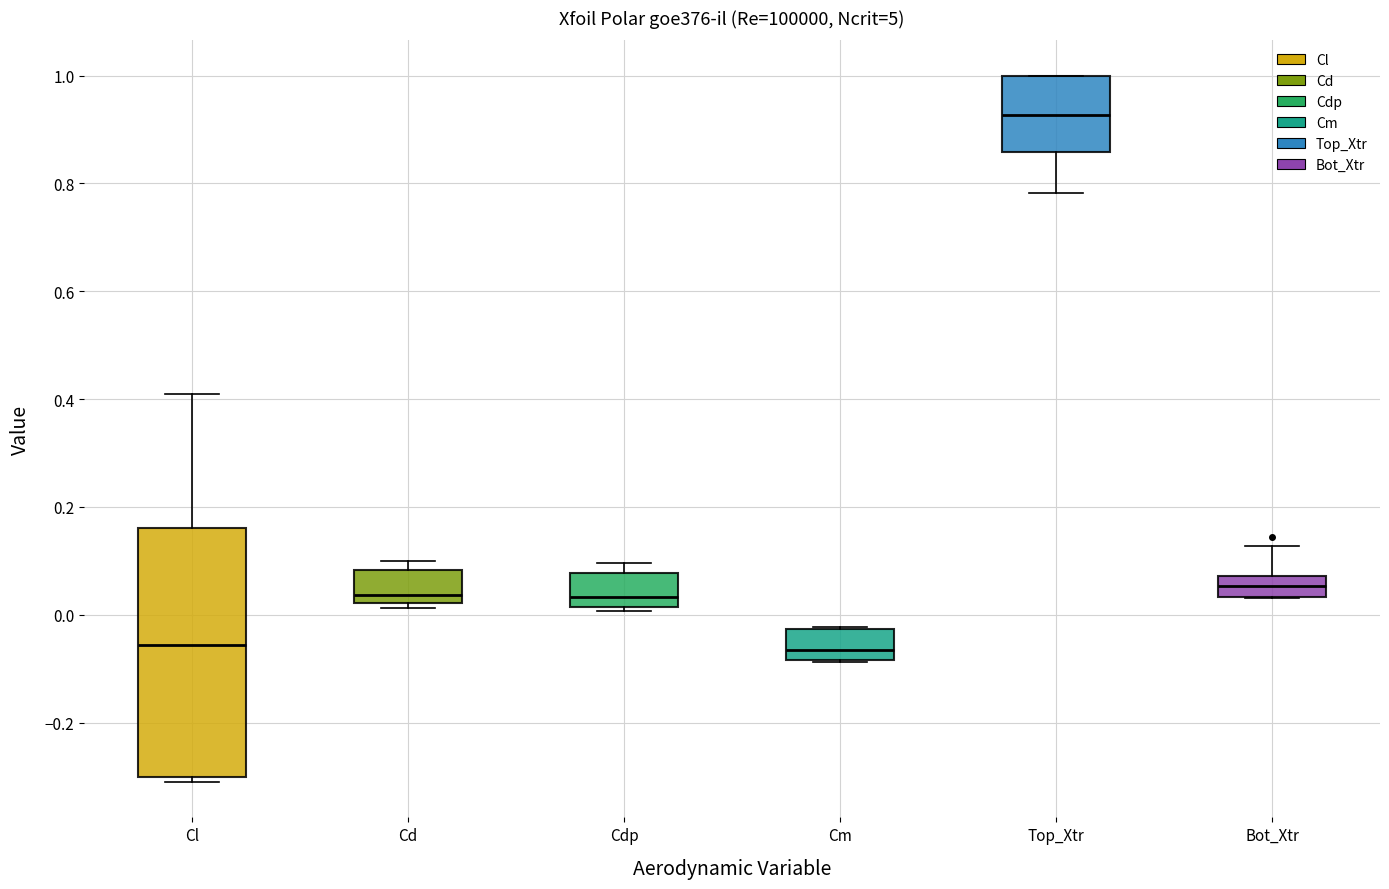

Which box has the highest median line?

Top_Xtr